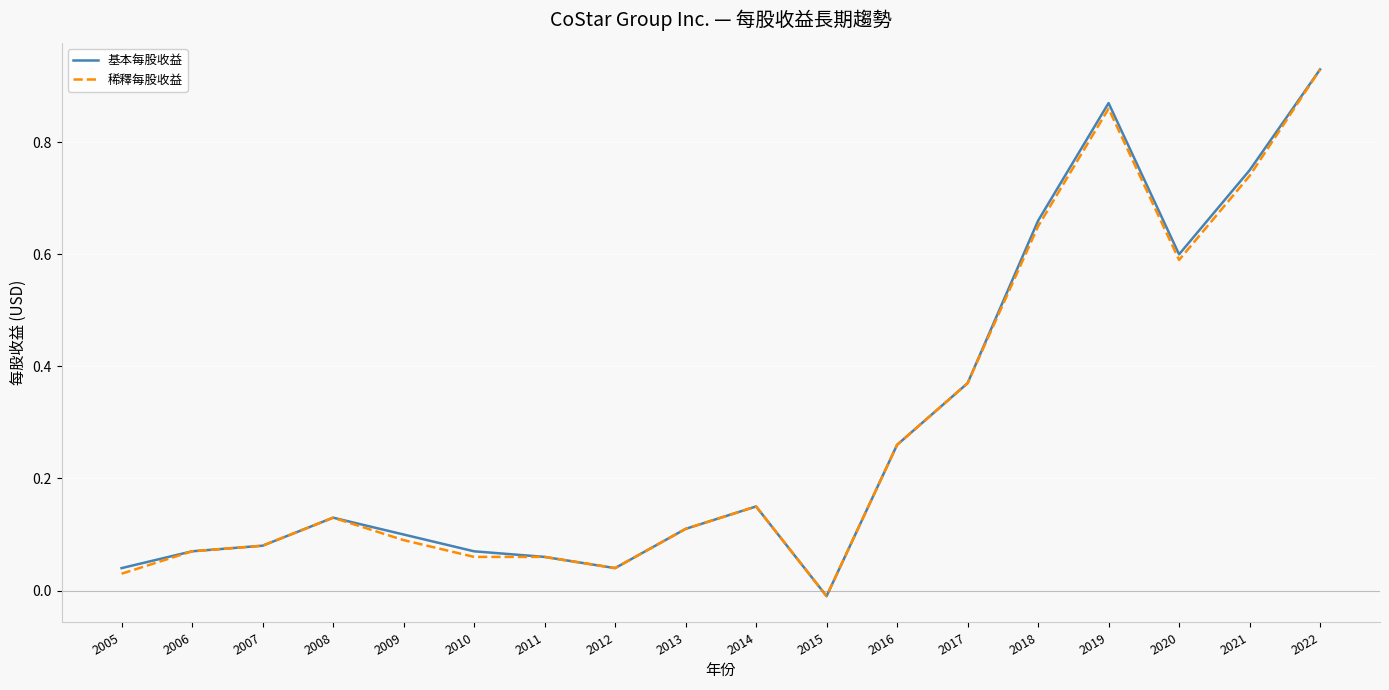

True or false: 基本每股收益 has more than 2 points higher than both neighbors.

True